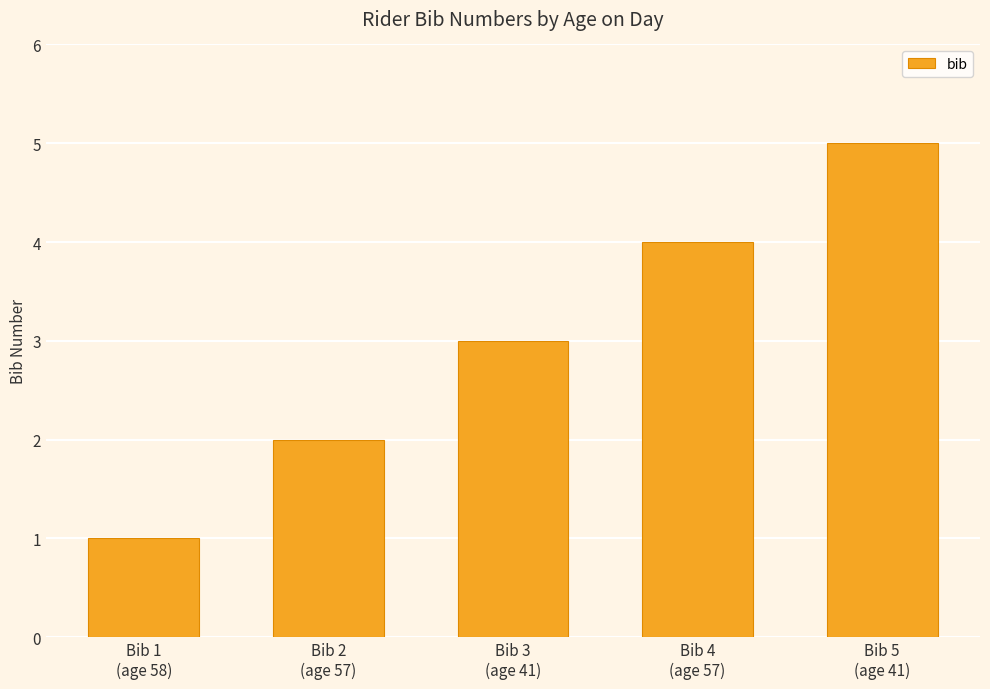

What is the difference between the maximum and second lowest values?

3